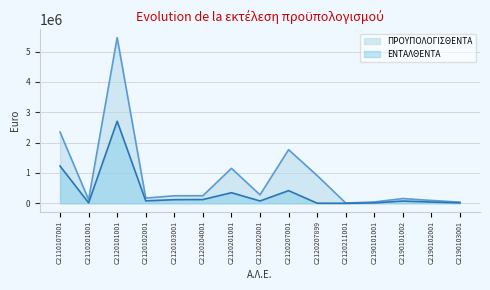

In ΠΡΟΥΠΟΛΟΓΙΣΘΕΝΤΑ, how many points are lower than both neighbors (excluding endpoints)?

4